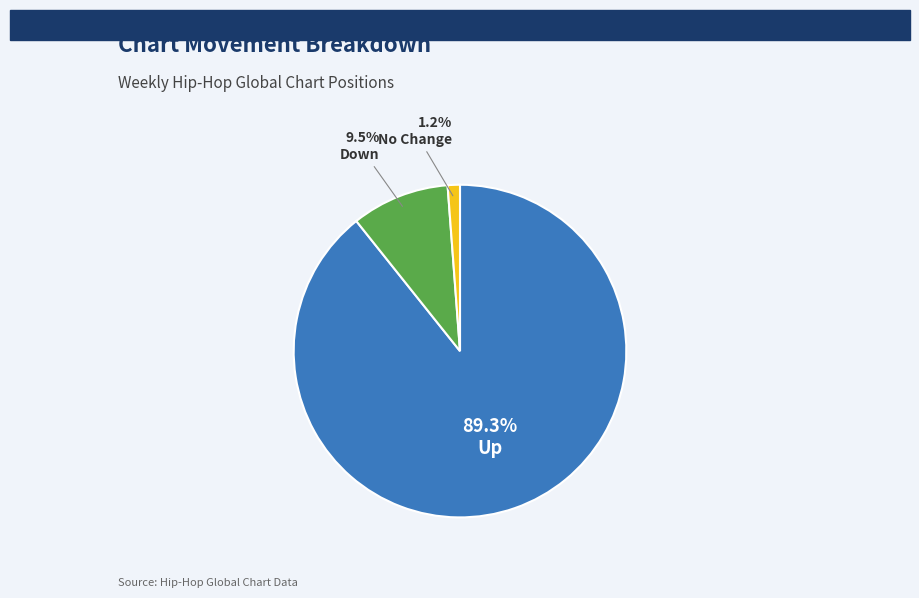

Which category accounts for the majority?

Up